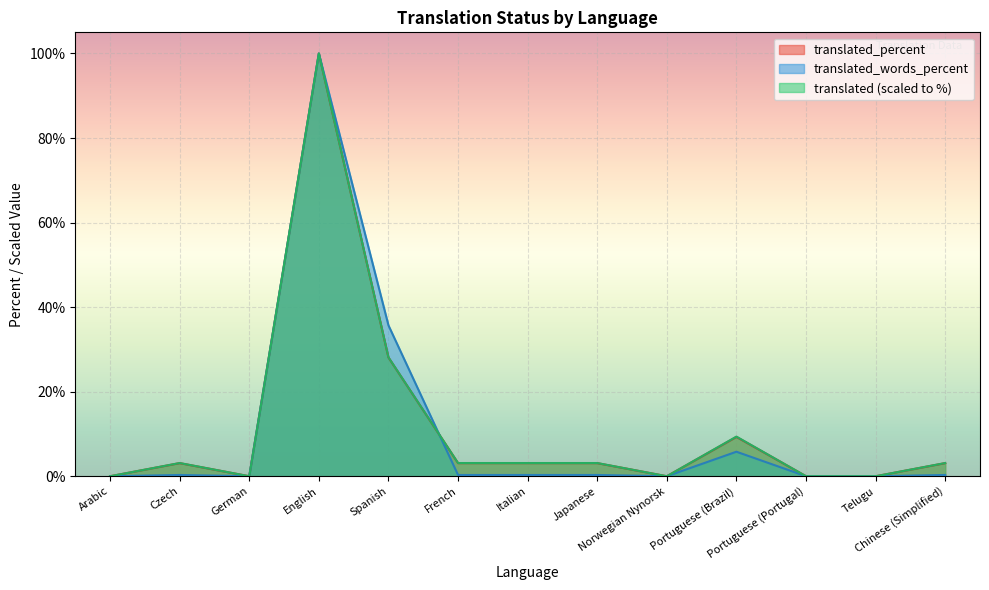

What is the difference between the second highest and second lowest values in the translated series?

28.1